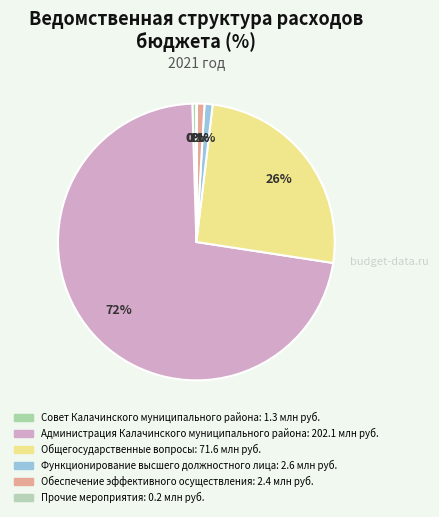

Count the number of slices in the pie.

6